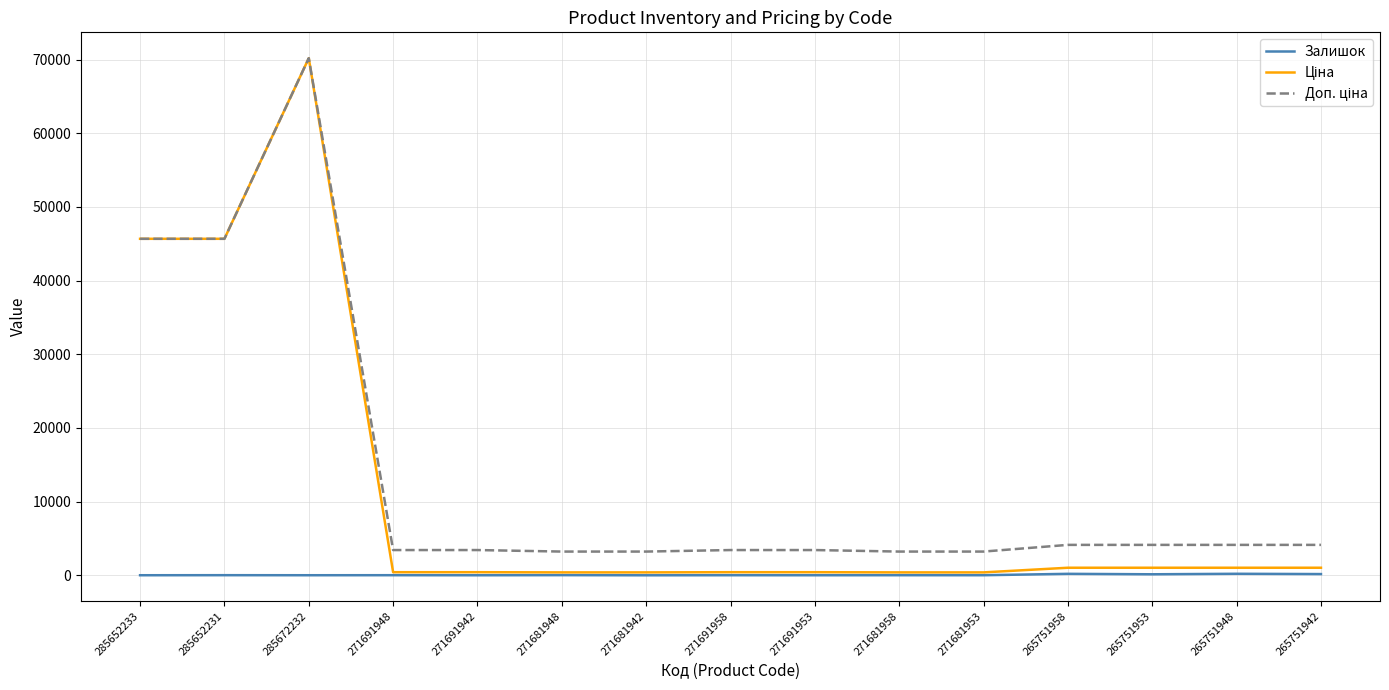

Is it true that Залишок equals 22.0 at 271681958?

True